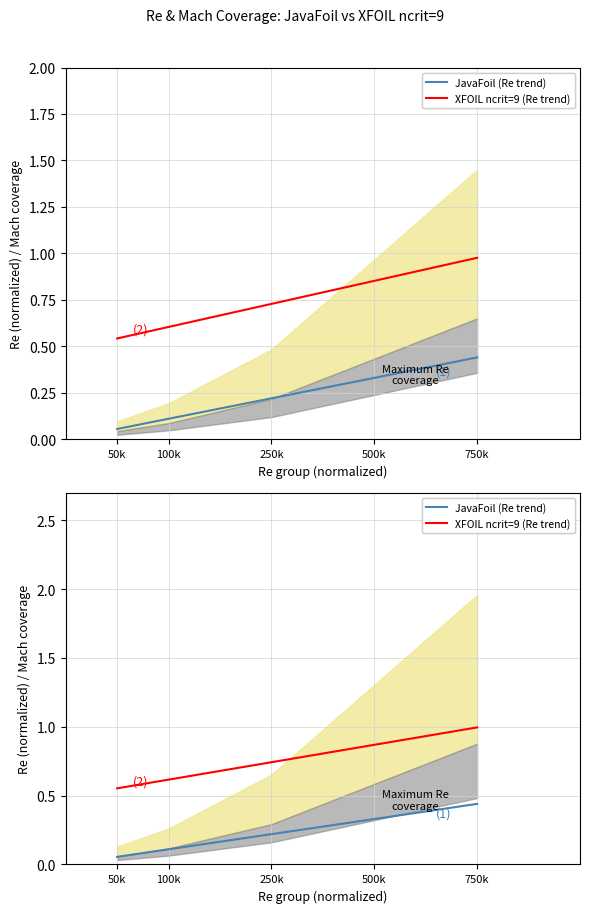

The value of JavaFoil (Re trend) at 100k is 0.1. True or false?

True